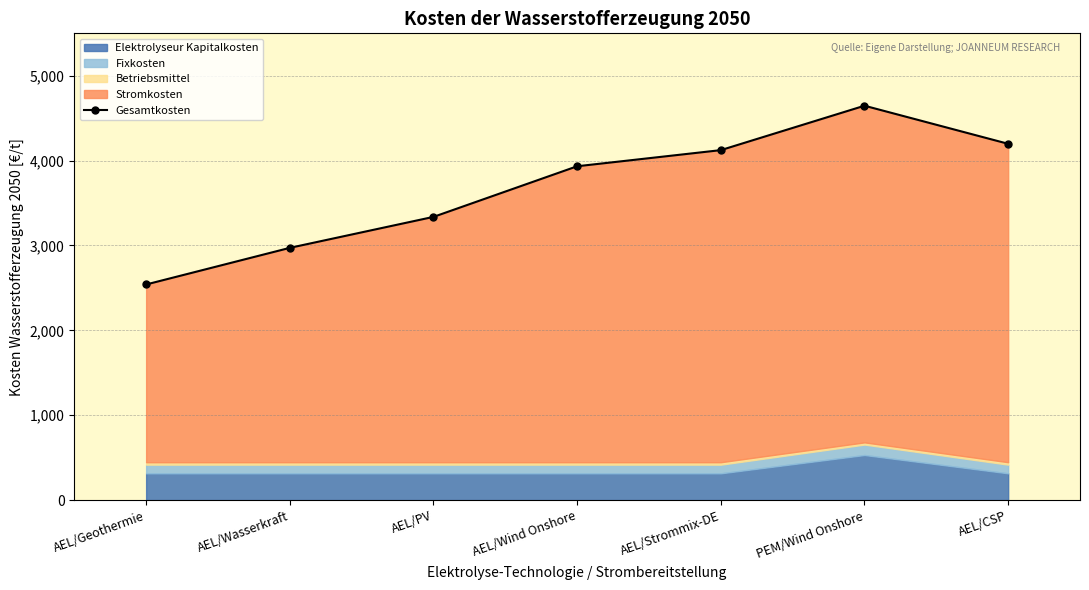

Where does the data first go above 3933?

AEL/Wind Onshore